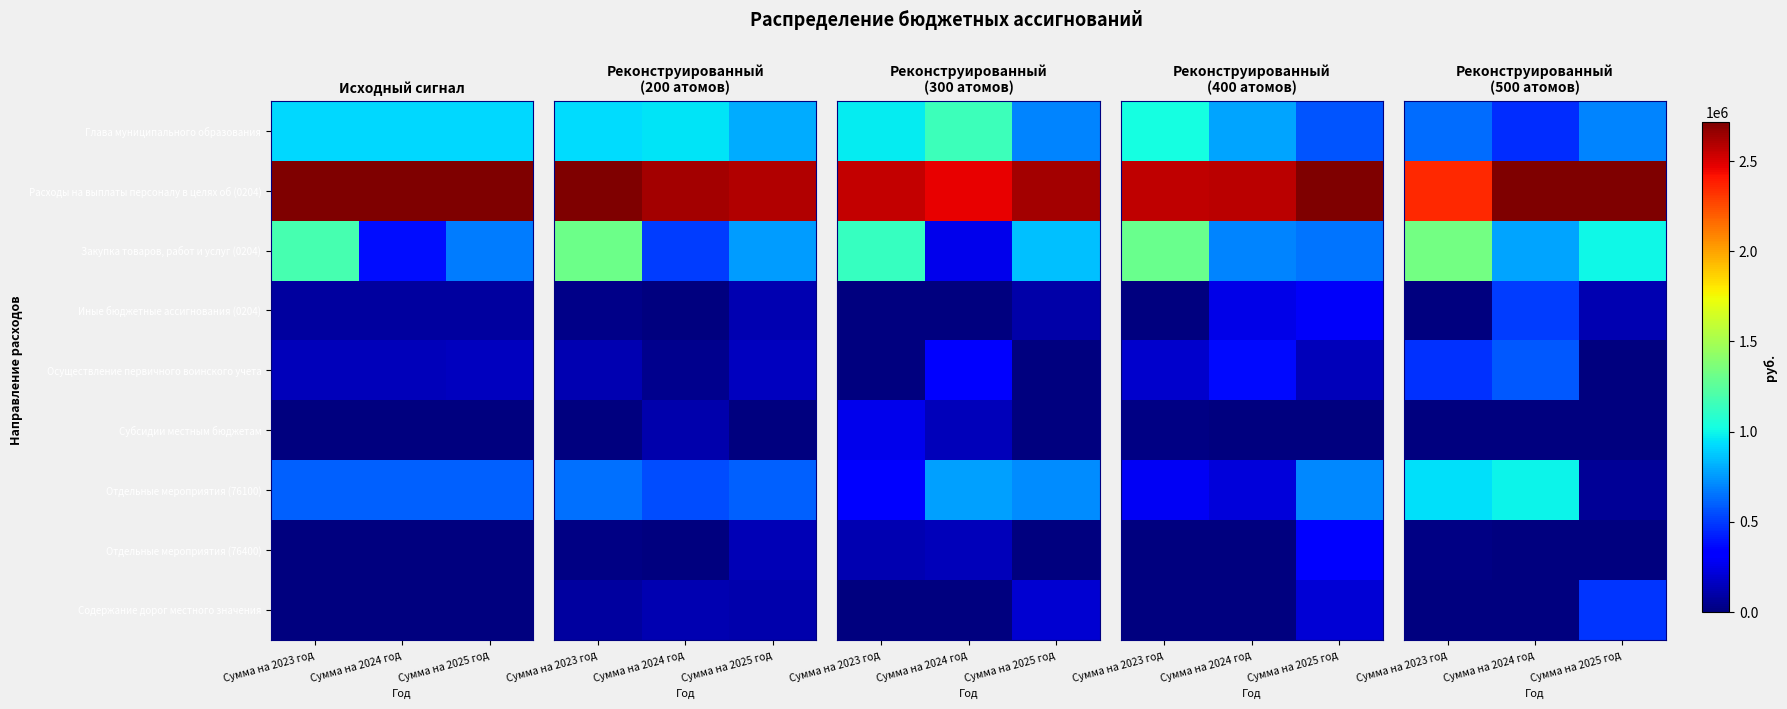

What is the difference between the maximum and second lowest values in the Расходы на выплаты персоналу в целях об (0204) series?

132178.8